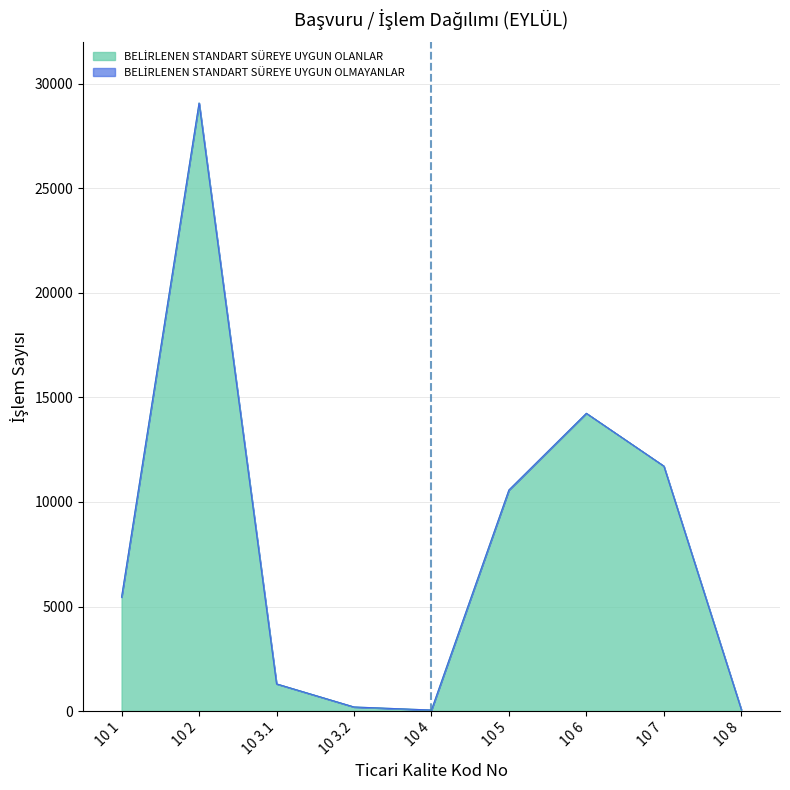

How many data points does each series have?

9